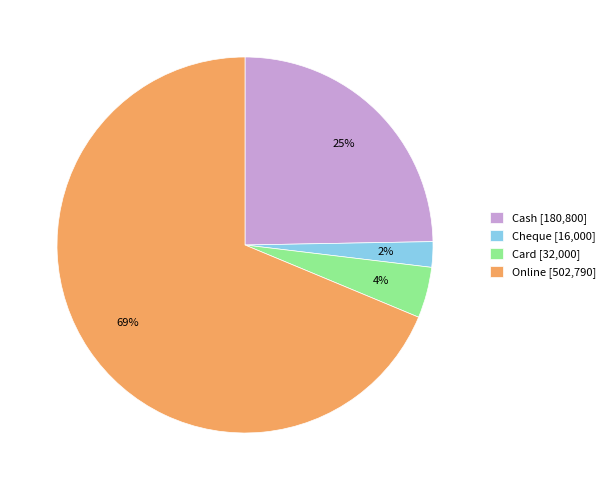

To the nearest percent, what is the average slice percentage?

25%